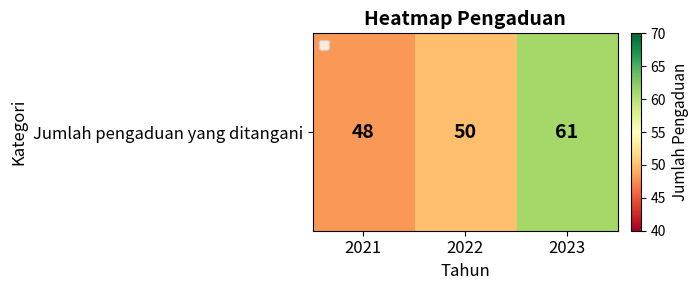

What is the change in value from 2021 to 2022?

+2